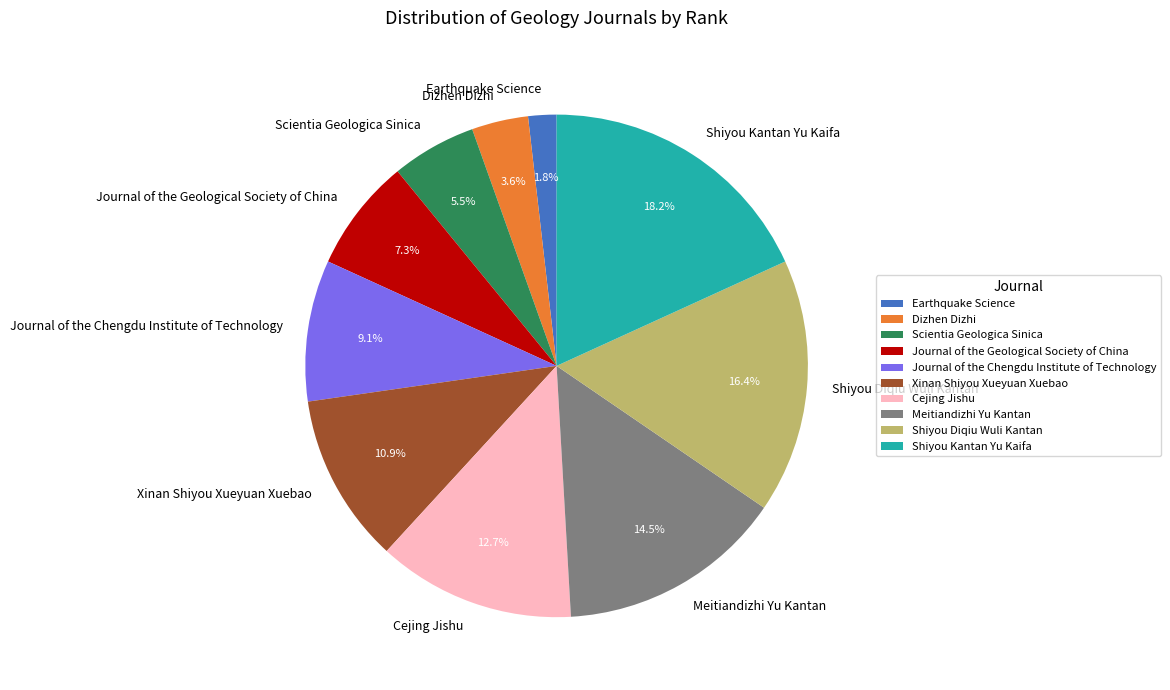

How many segments does this pie chart have?

10